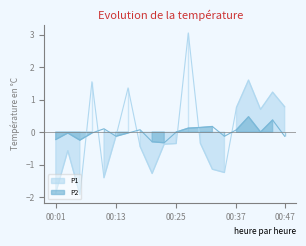

At 00:23, list the series in order from largest to smallest.

P2, P1